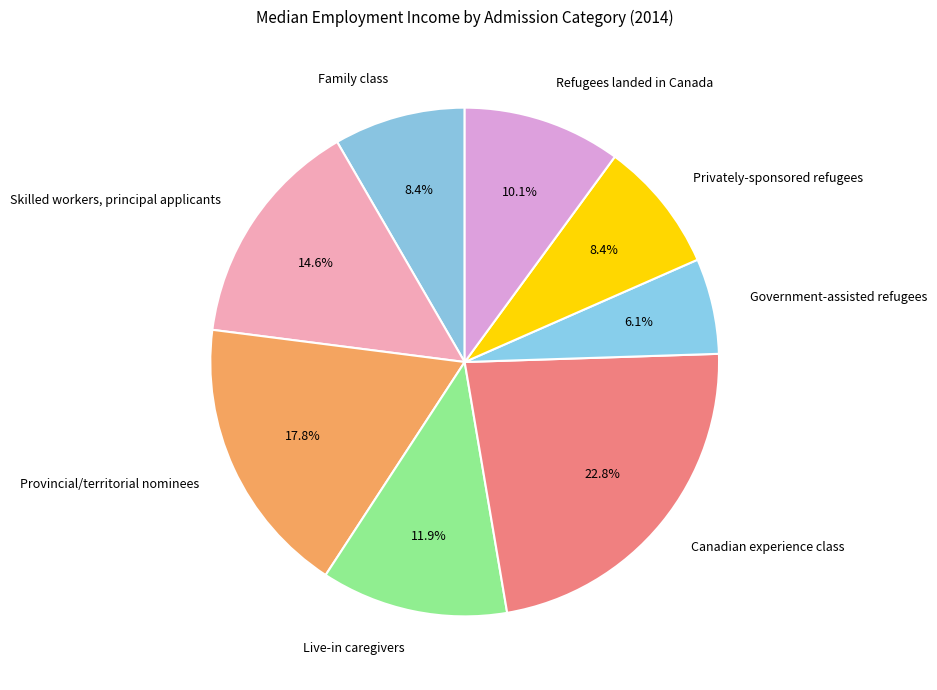

Approximately how many times larger is the value at Canadian experience class compared to Refugees landed in Canada?

2.3